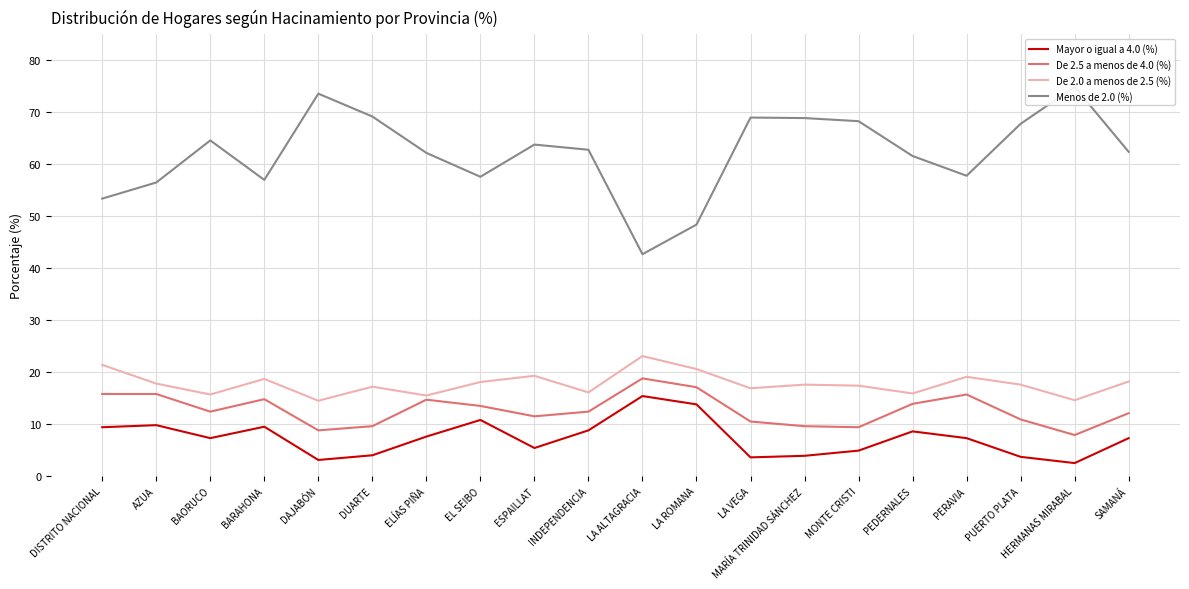

At which category does De 2.0 a menos de 2.5 (%) reach its first local peak?

BARAHONA